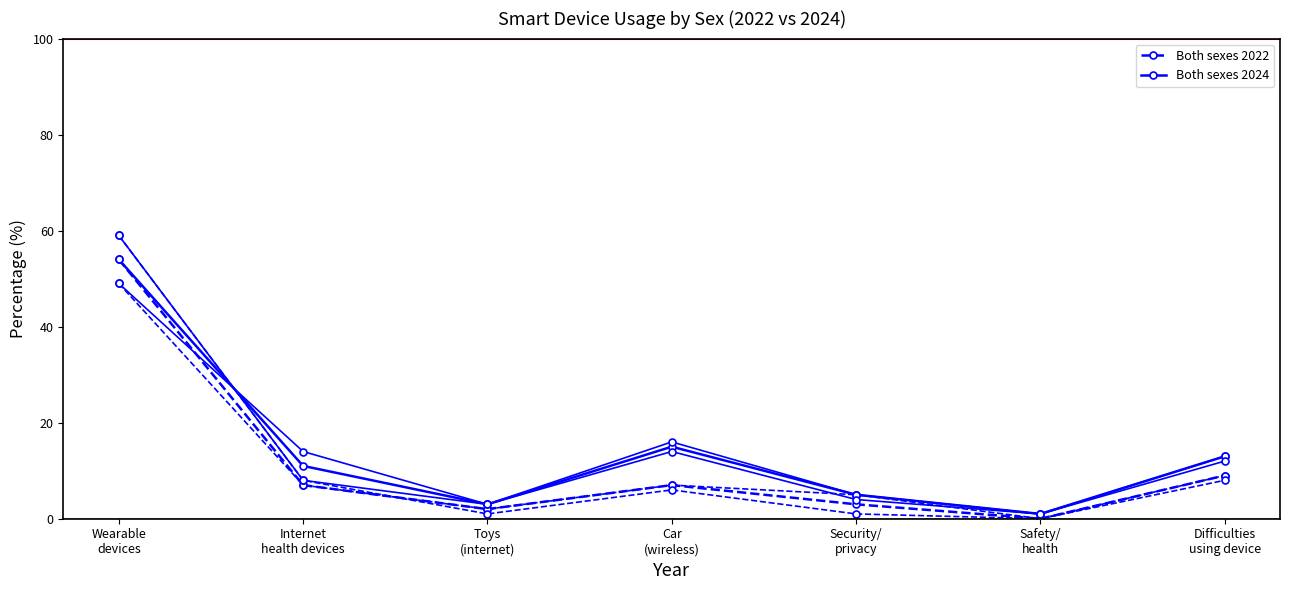

What is the greatest value displayed?

59